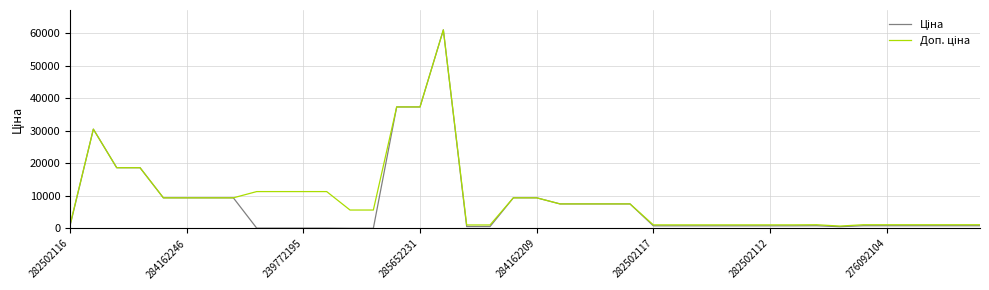

What is the greatest value displayed?

61024.7